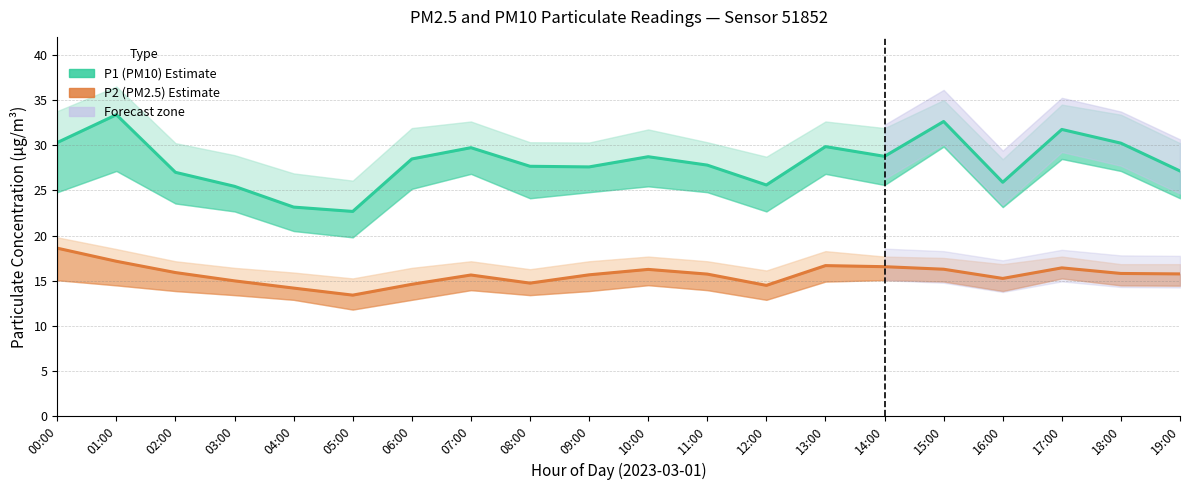

How many values in the P1 (PM10) Estimate series are below 28?

10